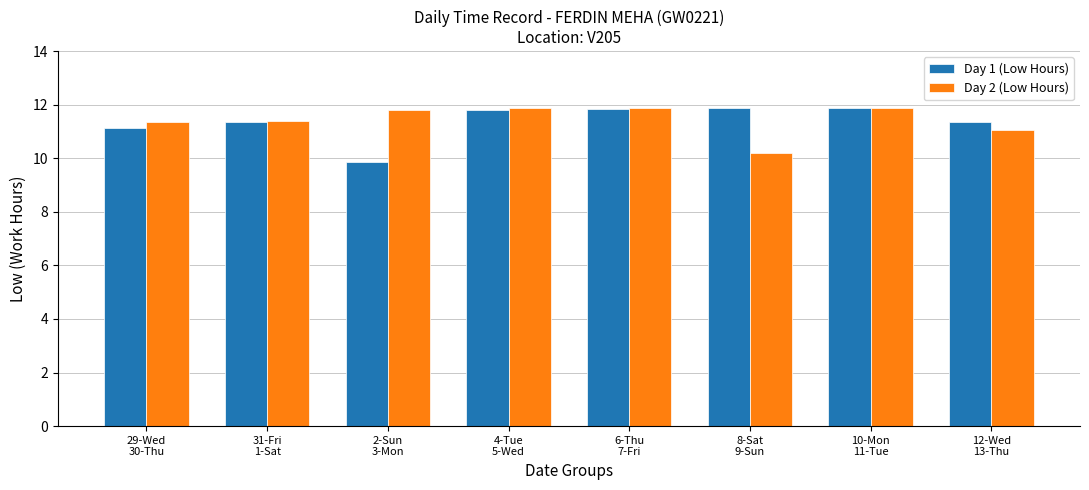

What is the lowest value of the Day 2 (Low Hours) series?

10.2